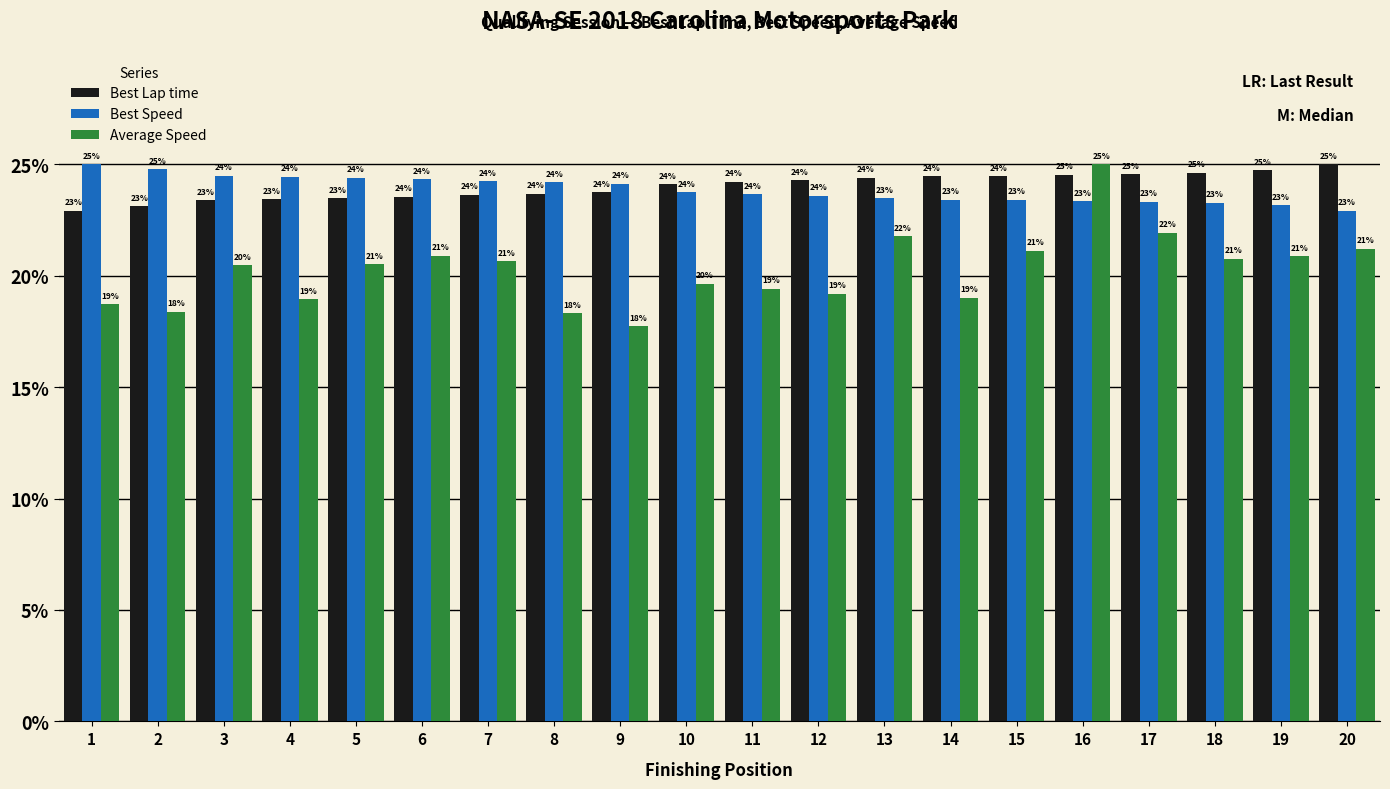

What is the maximum value shown in the chart?

25.0